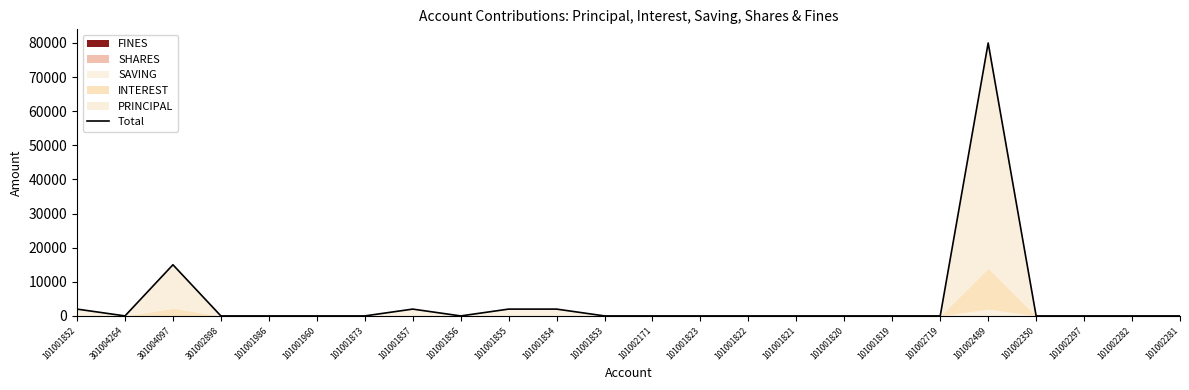

The chart shows a value of 36369 at 101001822. True or false?

False